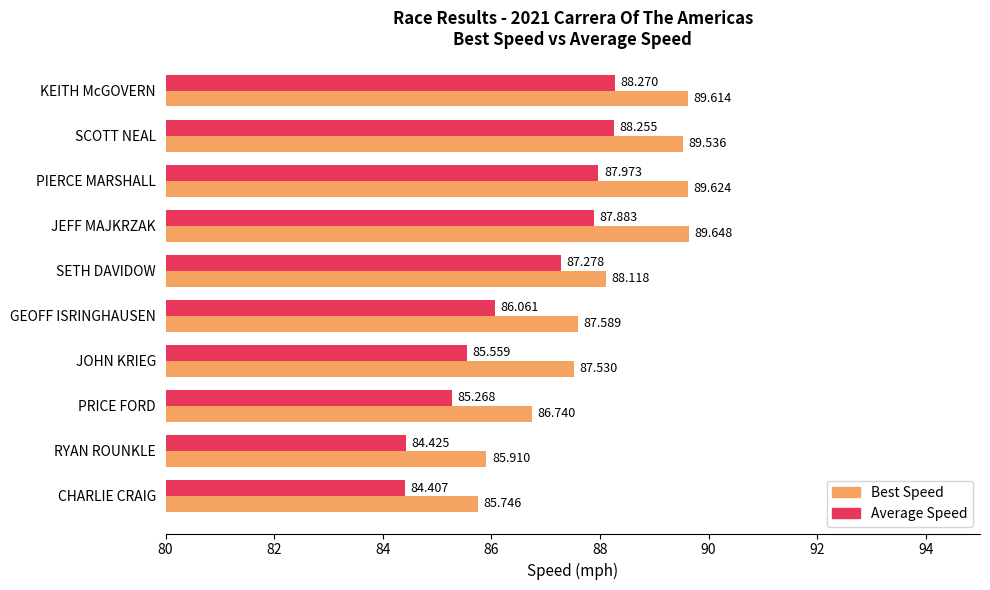

At which label is Average Speed closest to 86?

GEOFF ISRINGHAUSEN